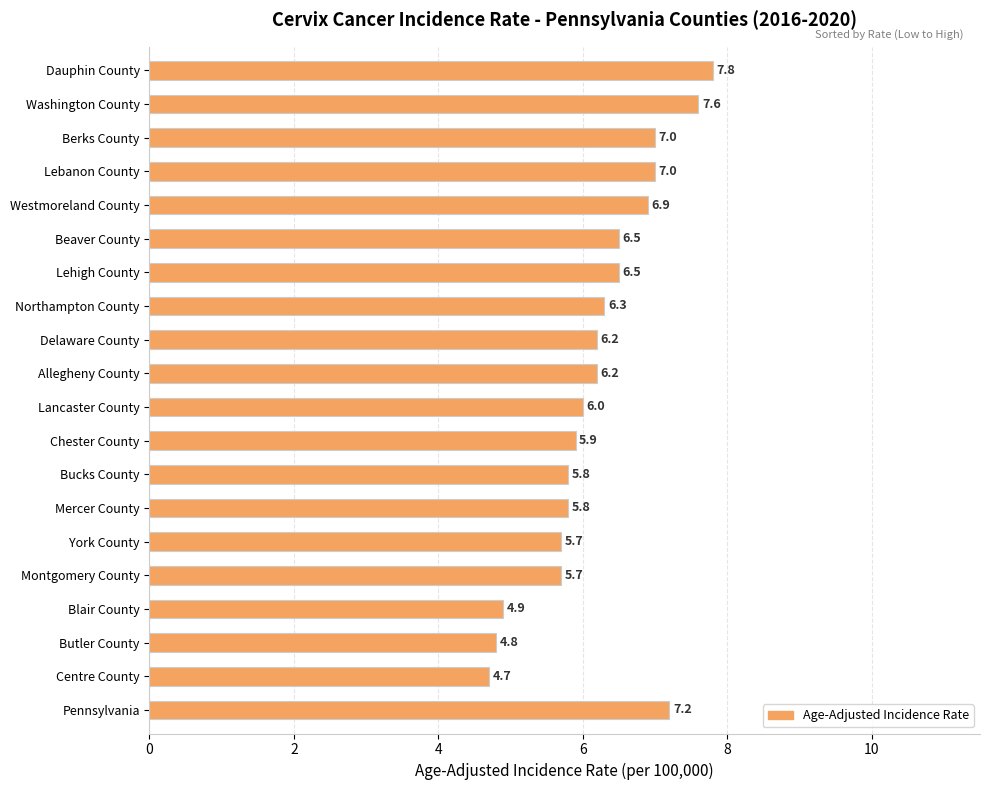

What value does the data have at Lehigh County?

6.5